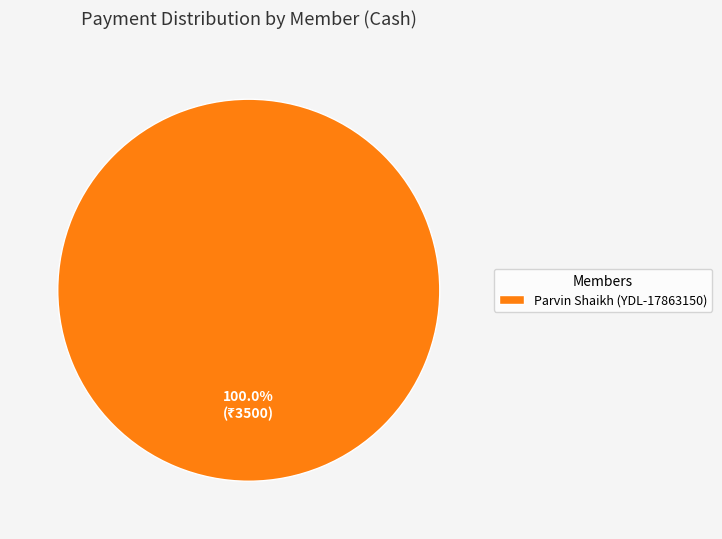

Rank the categories by value from lowest to highest.

Parvin Shaikh (YDL-17863150)